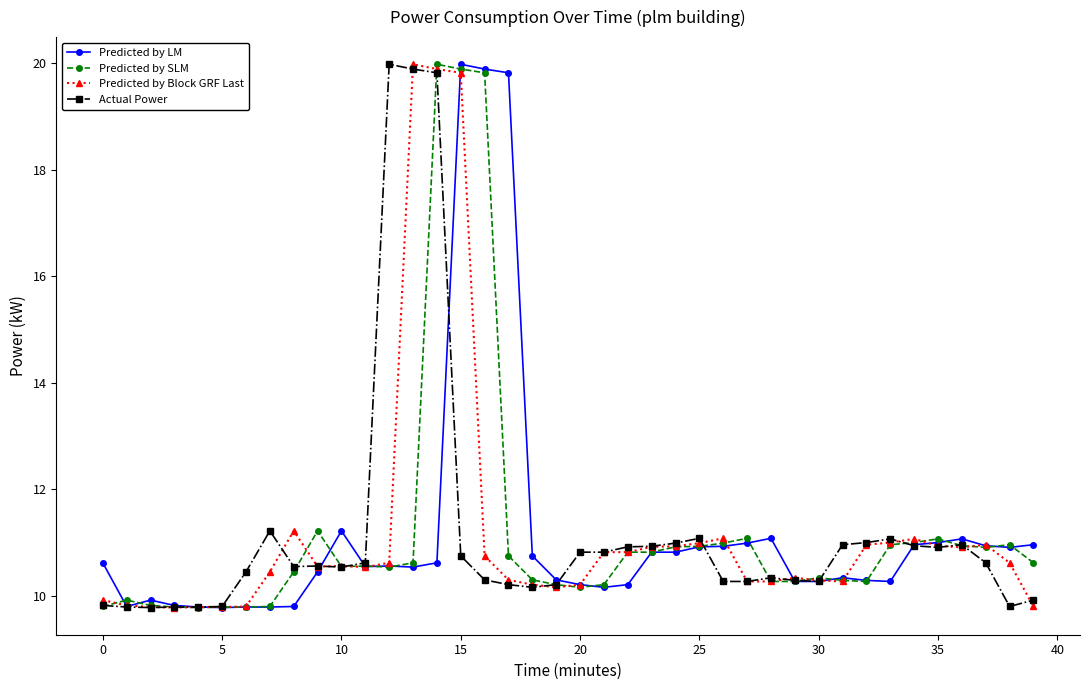

At how many categories does at least one series exceed 17?

6